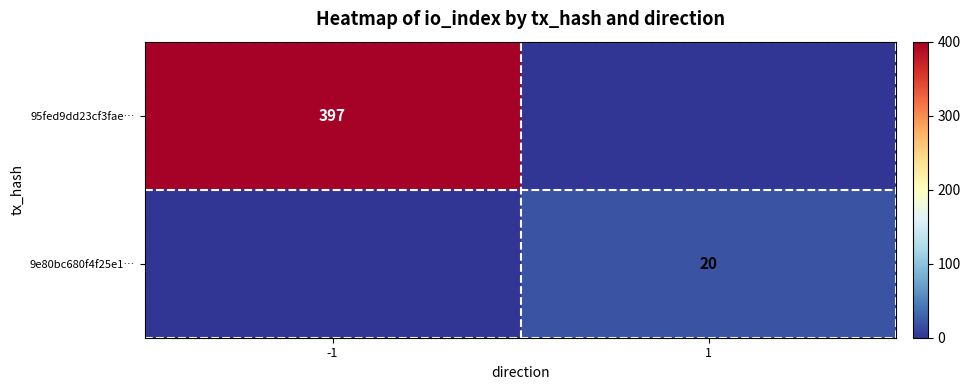

Is it true that 9e80bc680f4f25e1… equals 20 at 1?

True